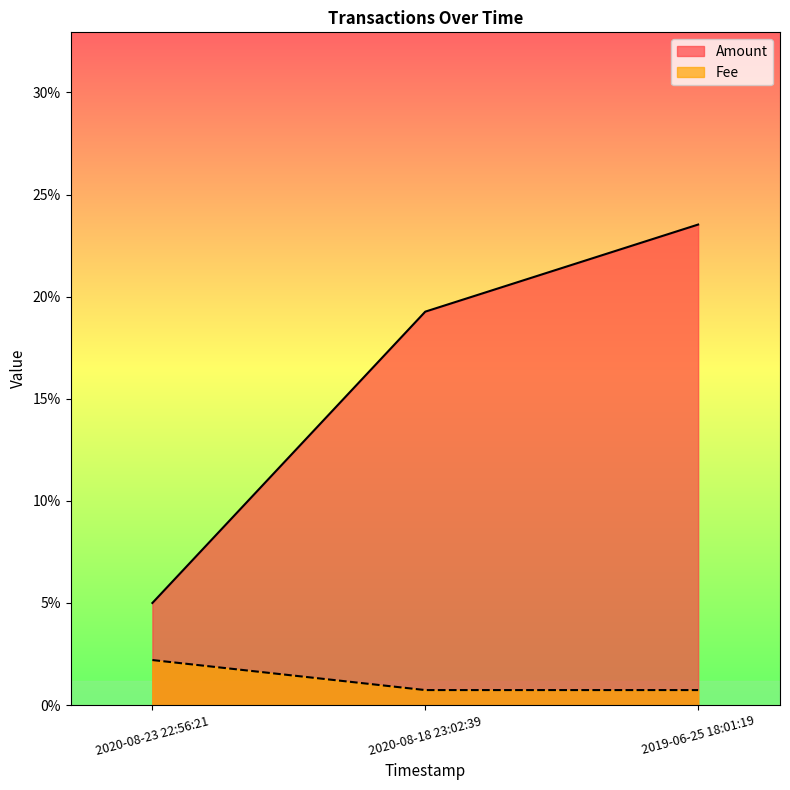

Rank the series at 2019-06-25 18:01:19 from lowest to highest value.

Fee, Amount